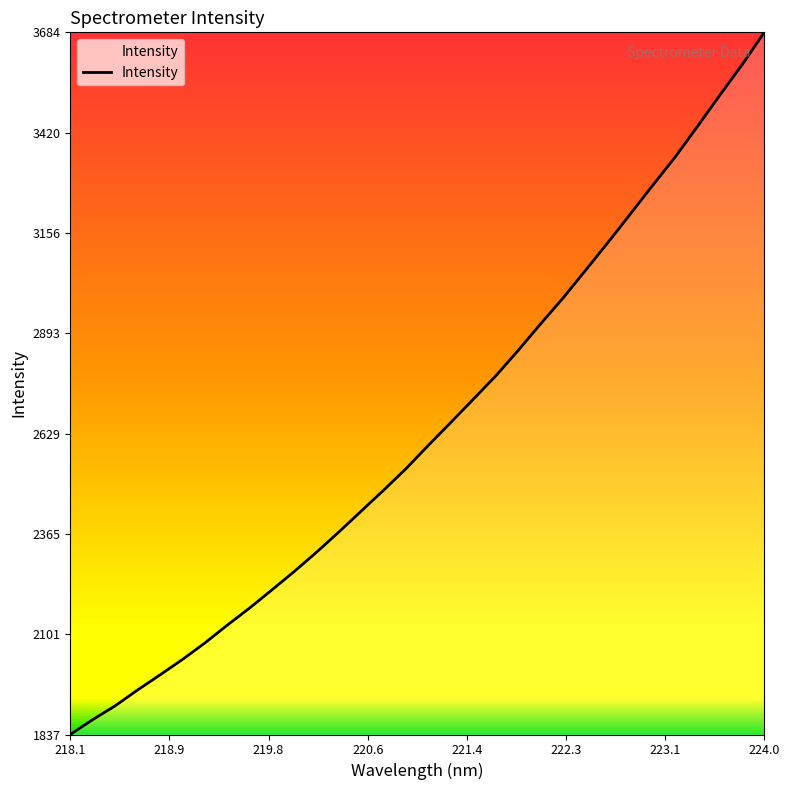

What is the greatest value displayed?

3684.4